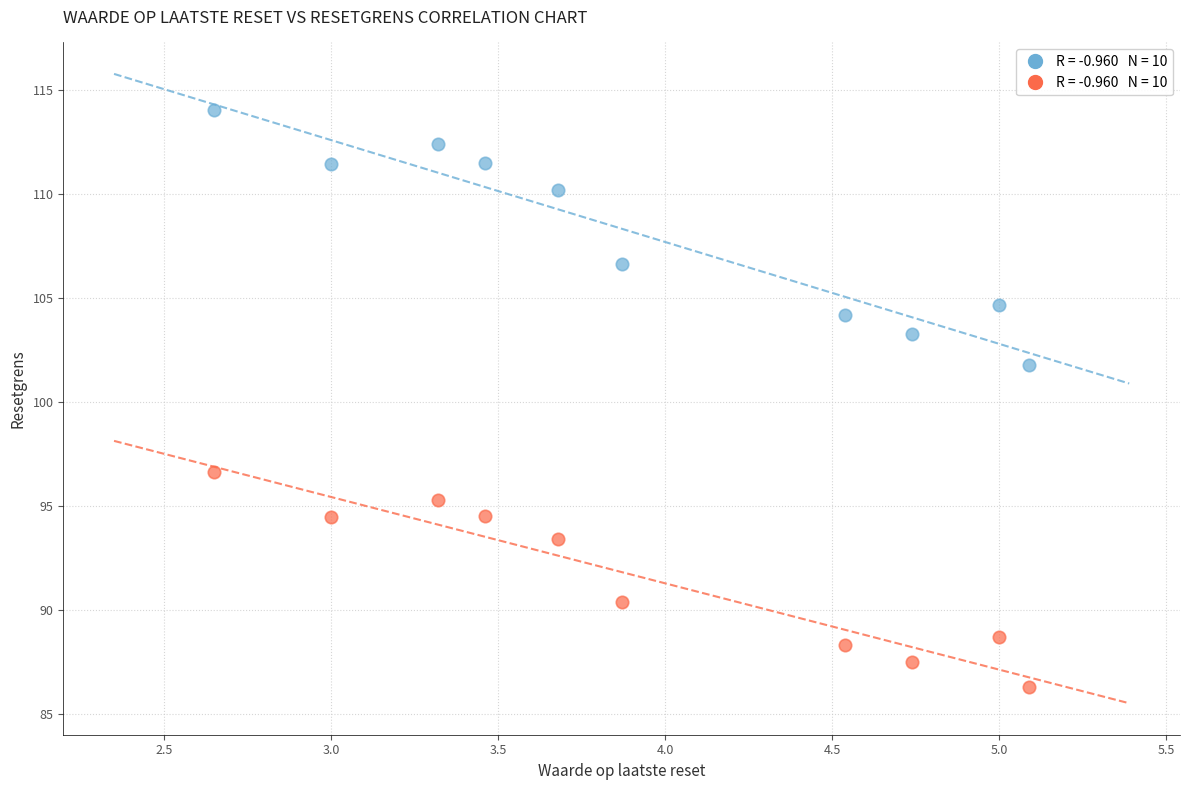

Across all data points, what is the range of Y values (max minus min)?

27.8